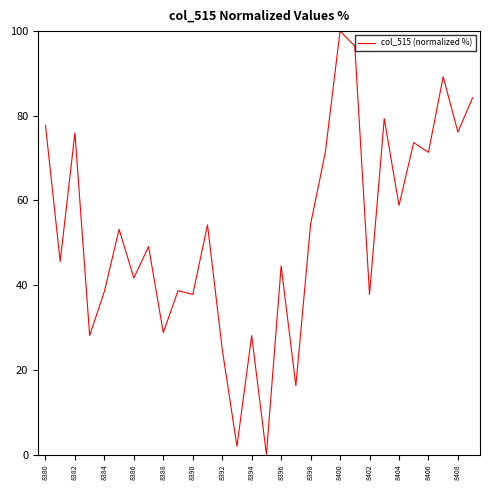

What is the difference between the maximum and minimum values?

100.0